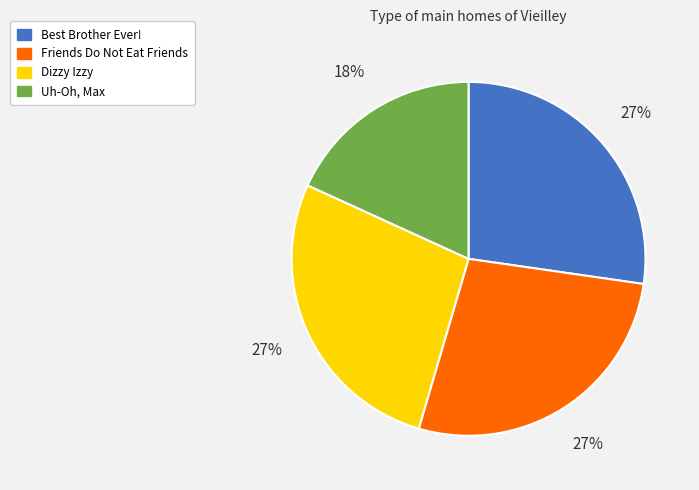

How many segments does this pie chart have?

4